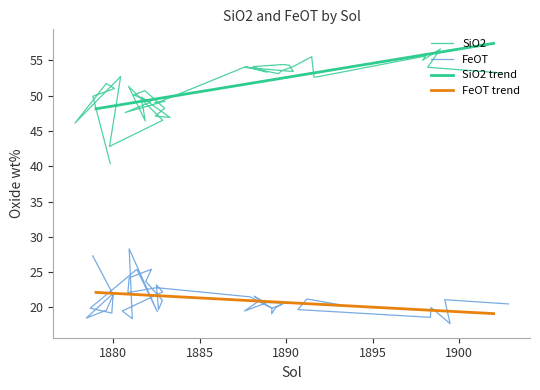

How many values in the SiO2 series are below 52?

20